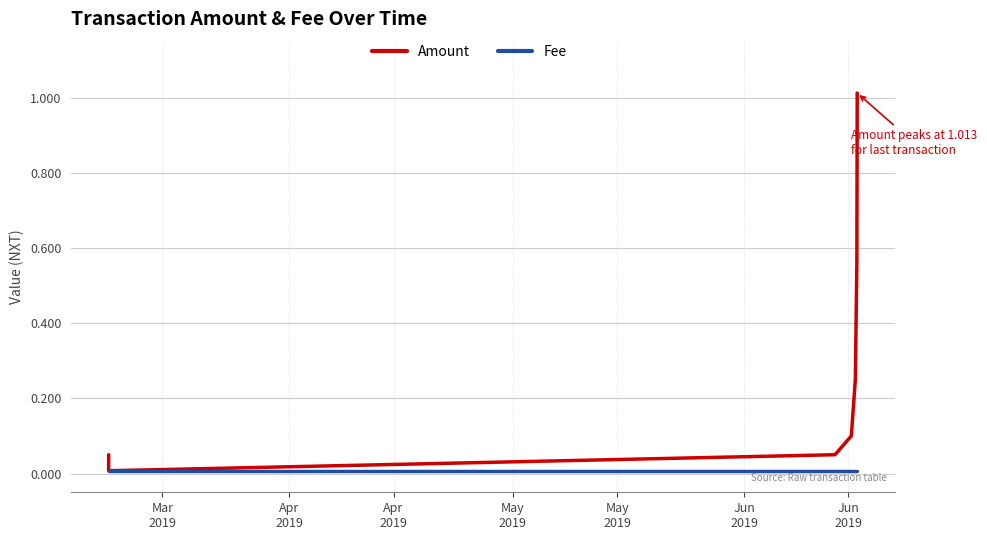

Which series has the largest range (max minus min)?

Amount